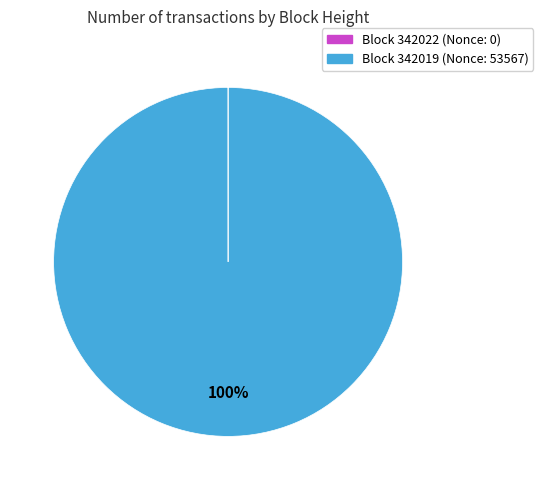

To the nearest percent, what is the difference between the largest and smallest slice percentages?

100%